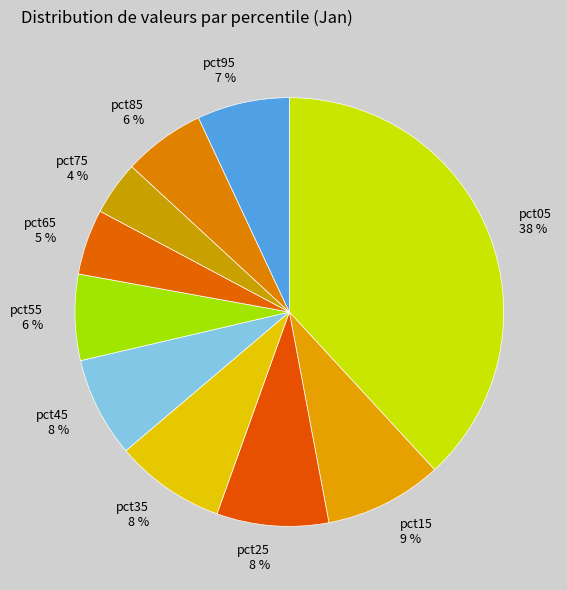

Is it true that pct05 is 28% of the pie?

False